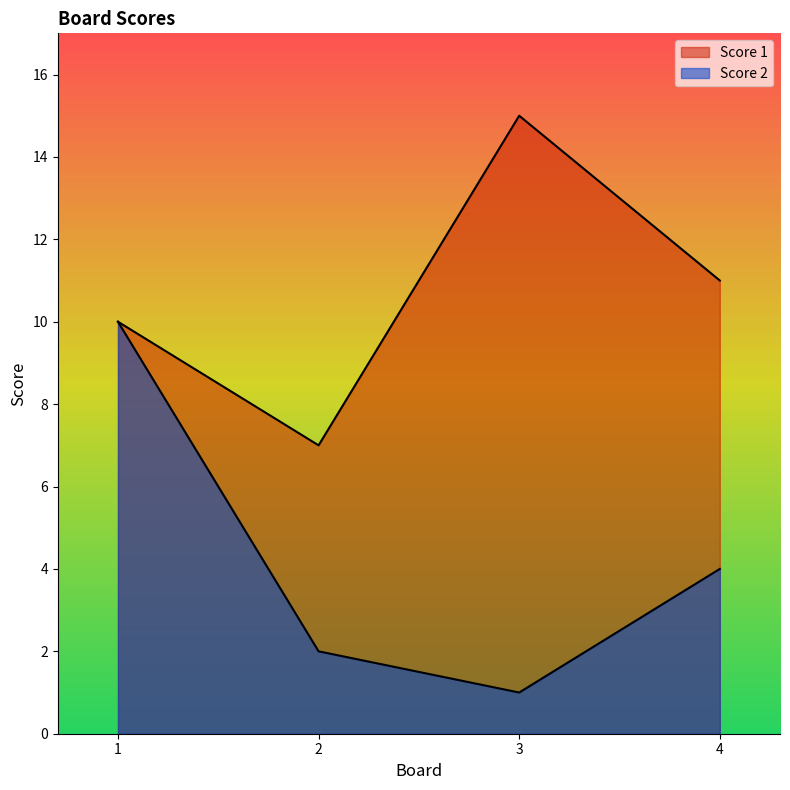

Which series has the largest range (max minus min)?

Score 2